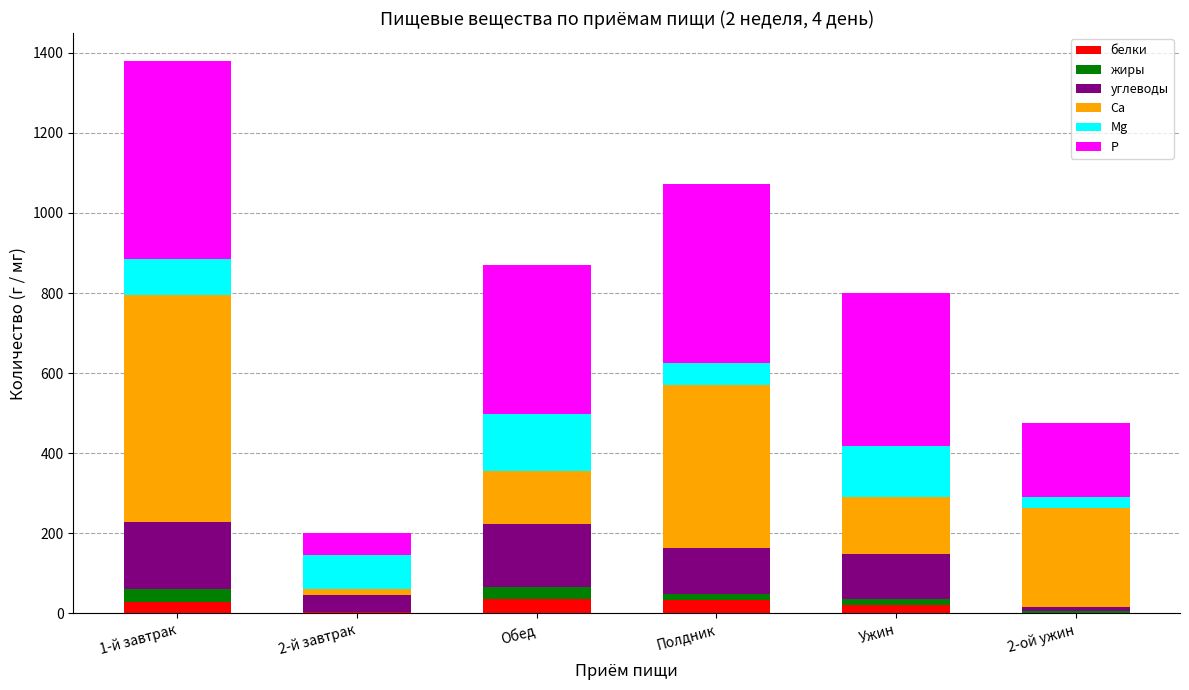

What is the highest value of the белки series?

35.4